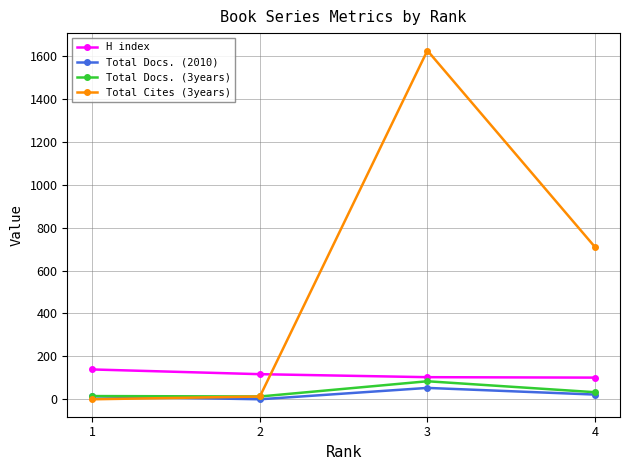

At which label does Total Docs. (3years) first exceed 33?

3